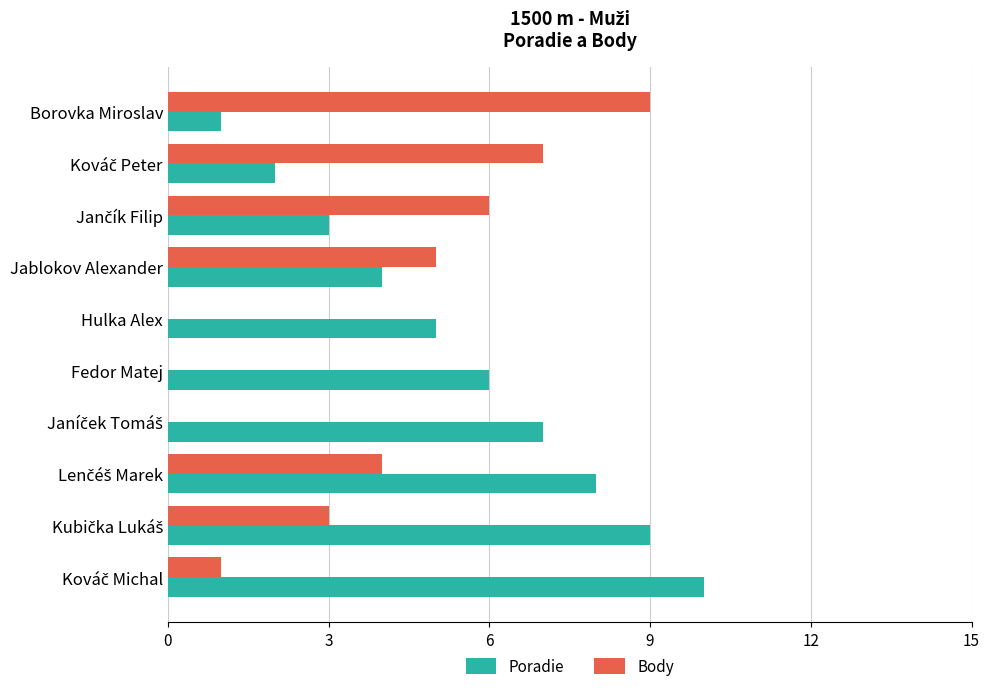

What is the total value across all series at Fedor Matej?

6